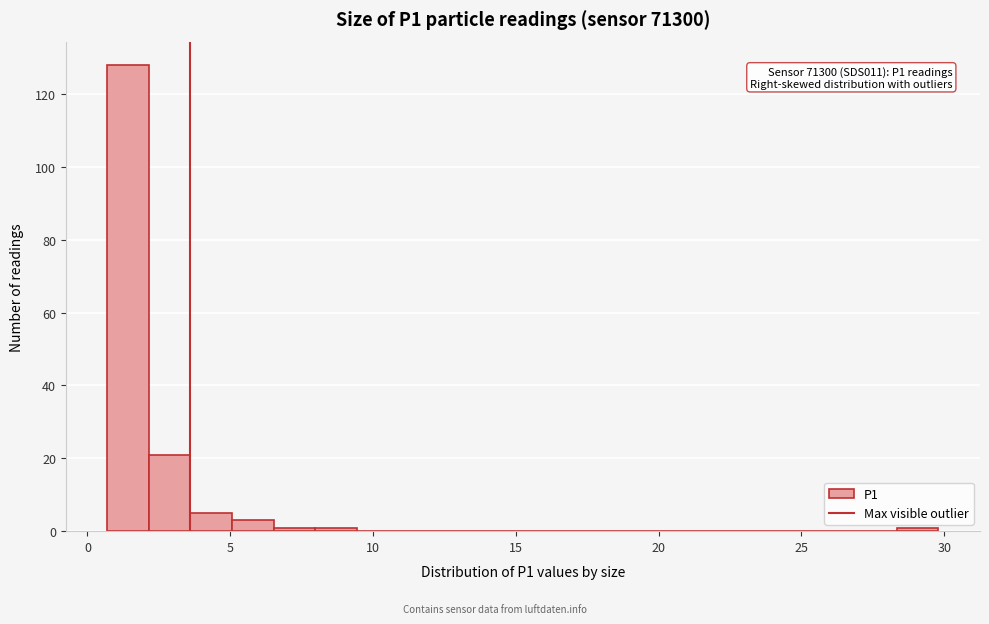

Around what value on the x-axis is the tallest bar? Give the approximate position of its centre, as read against the axis.

1.5